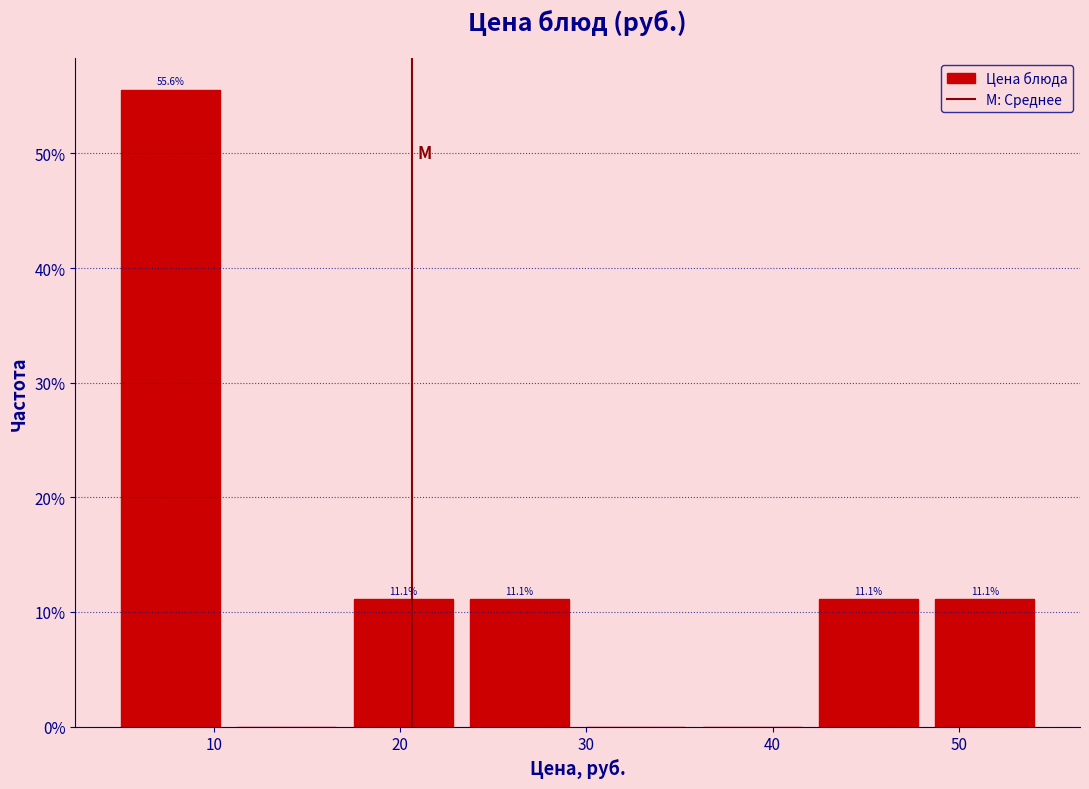

Over which range of the x-axis is the bar tallest?

5 to 11